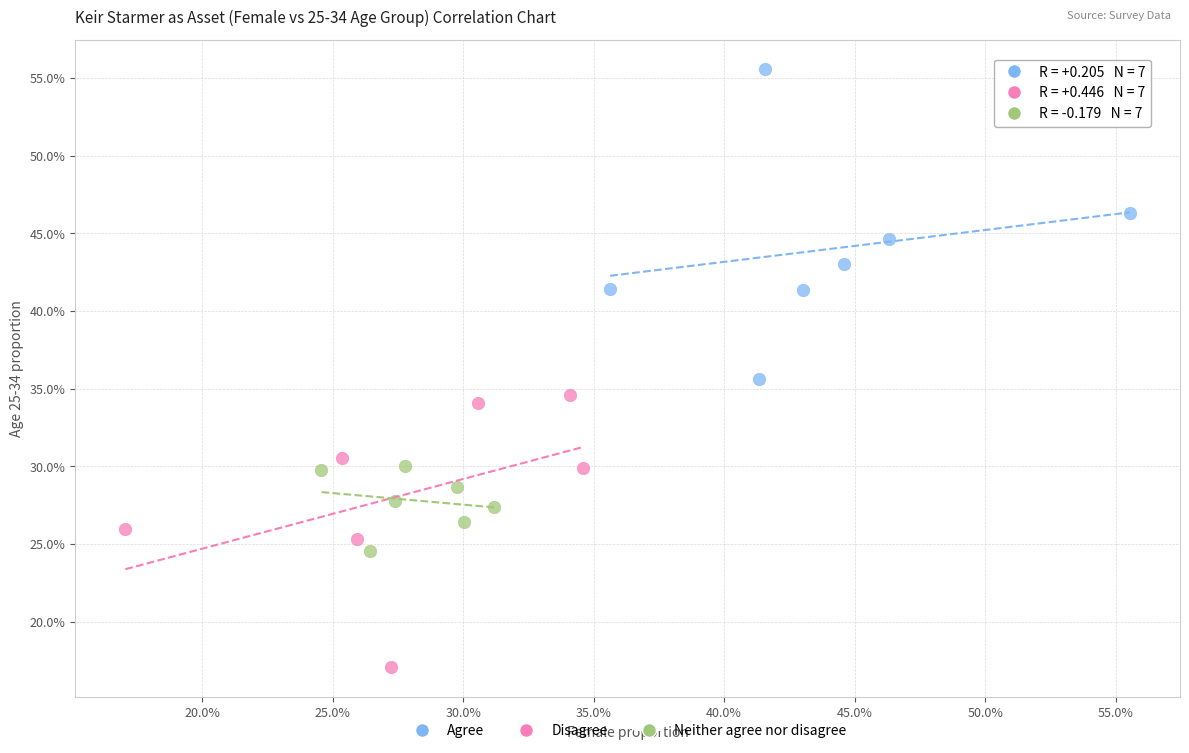

Which series has the largest Y range (max minus min)?

Agree